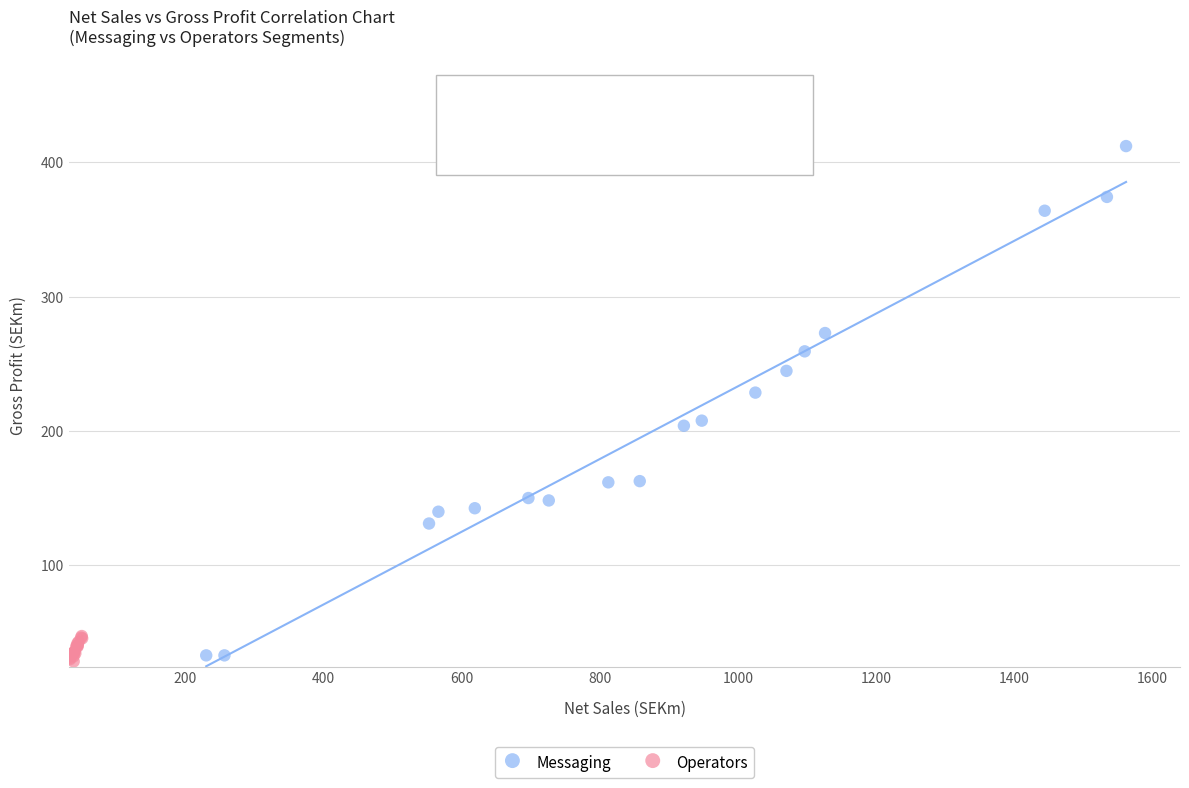

Which series reaches the maximum Y coordinate?

Messaging